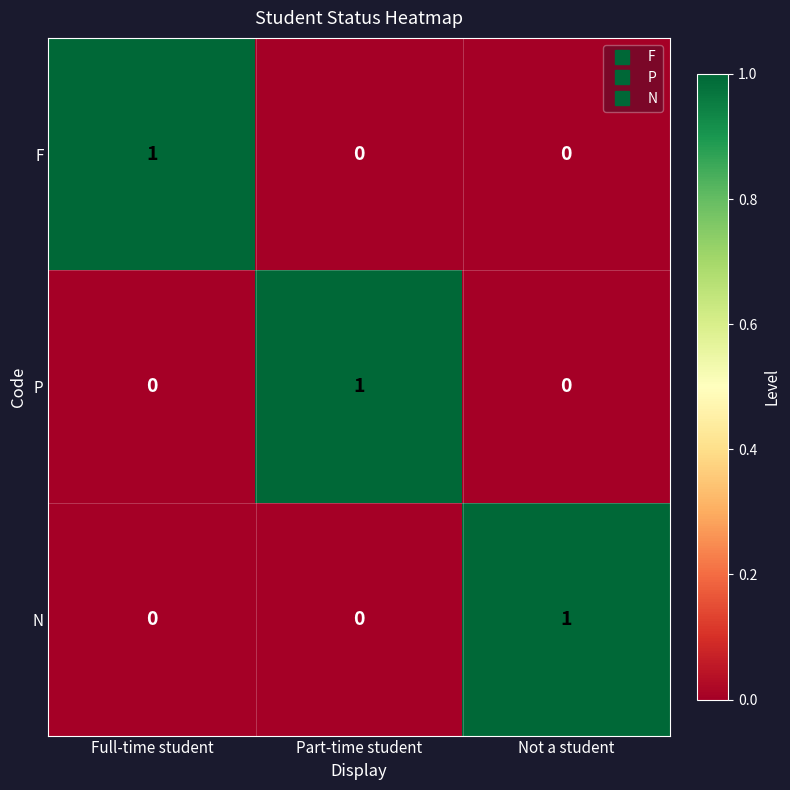

Reading left to right, list all the values displayed in this chart.

F: Full-time student=1	Part-time student=0	Not a student=0
P: Full-time student=0	Part-time student=1	Not a student=0
N: Full-time student=0	Part-time student=0	Not a student=1